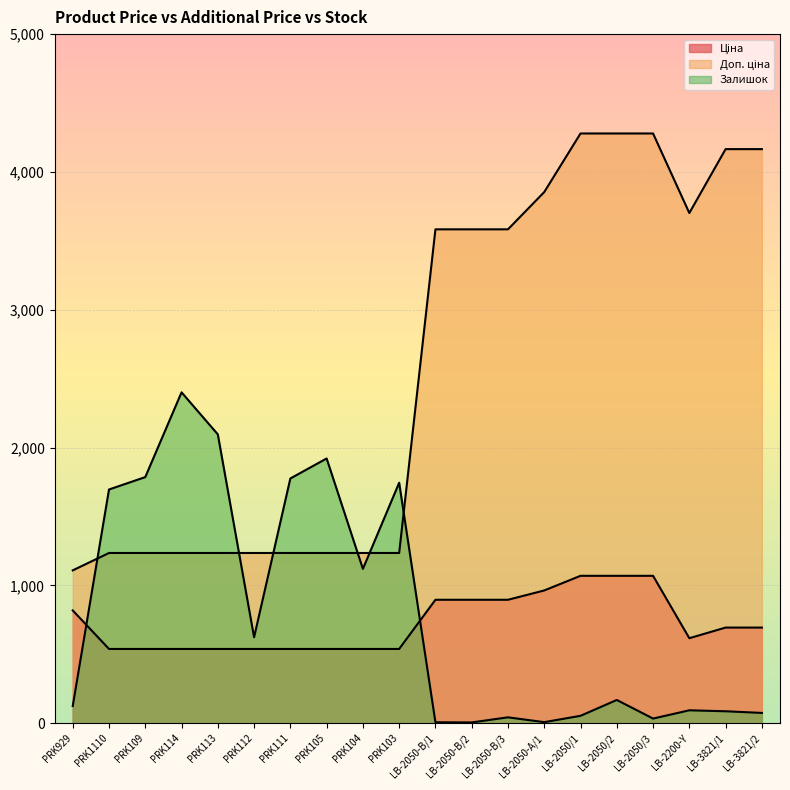

Rank the series at PRK104 from highest to lowest value.

Доп. ціна, Залишок, Ціна